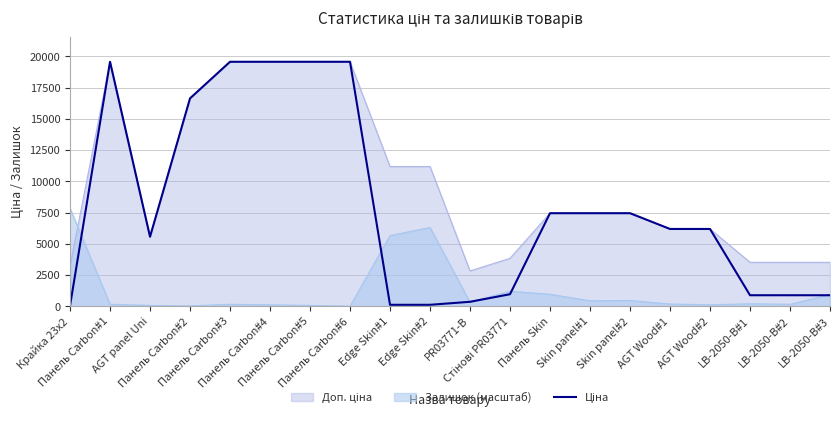

What is the average value?

7946.1